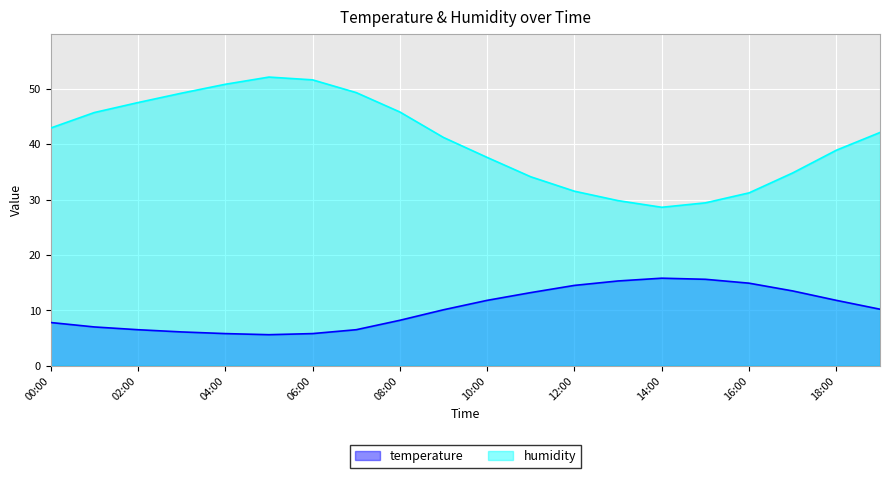

Where does the temperature series first go above 10?

09:00